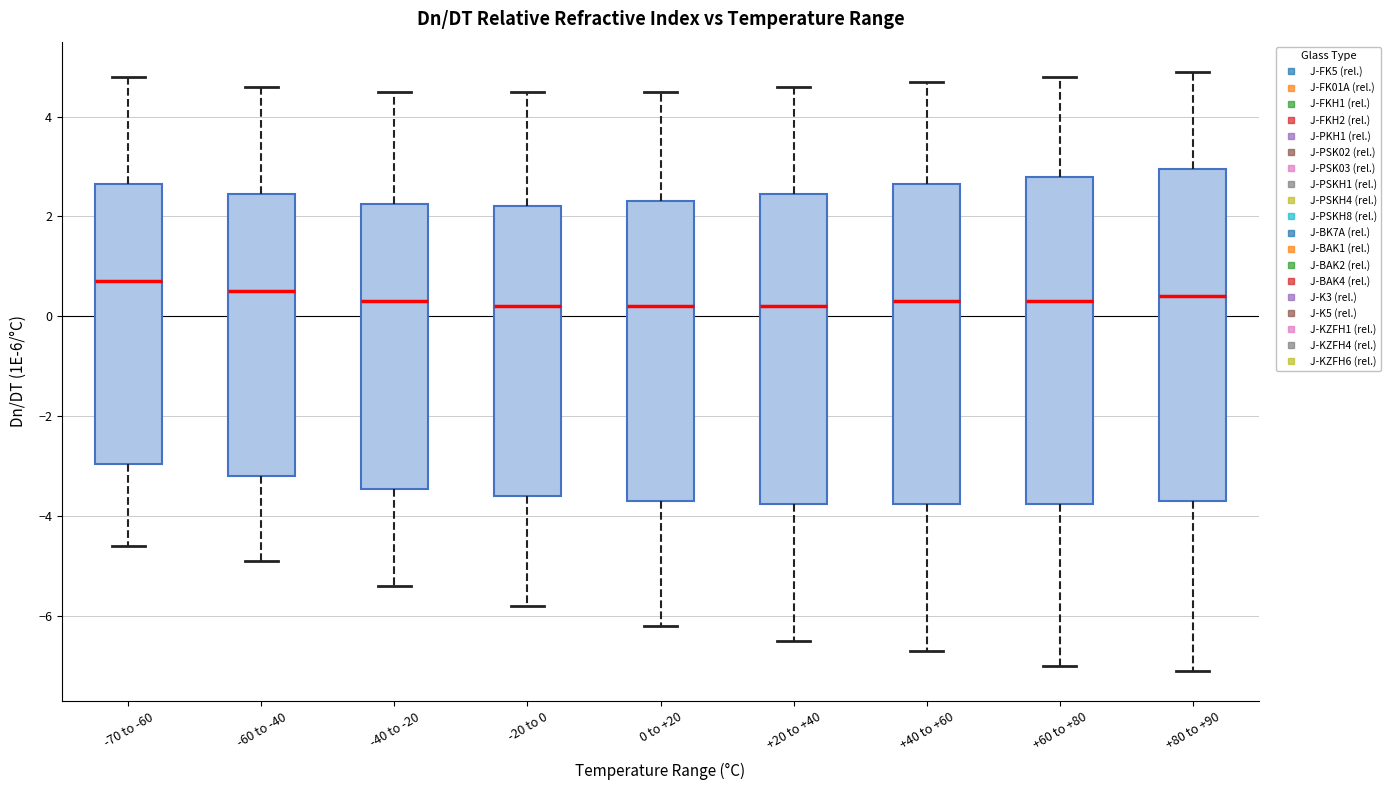

Reading left to right, read every box against the y-axis: the position of its median line, the range the box covers, and the ends of its whiskers. The values are not printed on the chart, so give them approximately, as read against the axis.

-70 to -60: median 0.8, box -3.0 to 2.6, whiskers -4.6 to 4.8
-60 to -40: median 0.6, box -3.2 to 2.4, whiskers -4.8 to 4.6
-40 to -20: median 0.4, box -3.4 to 2.2, whiskers -5.4 to 4.6
-20 to 0: median 0.2, box -3.6 to 2.2, whiskers -5.8 to 4.6
0 to +20: median 0.2, box -3.6 to 2.4, whiskers -6.2 to 4.6
+20 to +40: median 0.2, box -3.8 to 2.4, whiskers -6.4 to 4.6
+40 to +60: median 0.4, box -3.8 to 2.6, whiskers -6.6 to 4.8
+60 to +80: median 0.4, box -3.8 to 2.8, whiskers -7.0 to 4.8
+80 to +90: median 0.4, box -3.6 to 3.0, whiskers -7.0 to 5.0